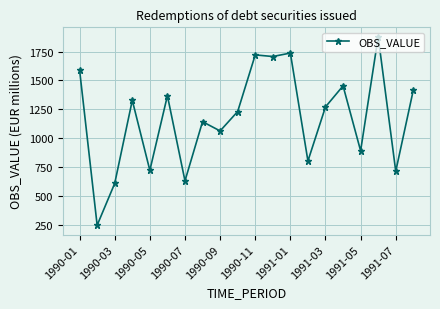

What is the difference between the maximum and minimum values?

1631